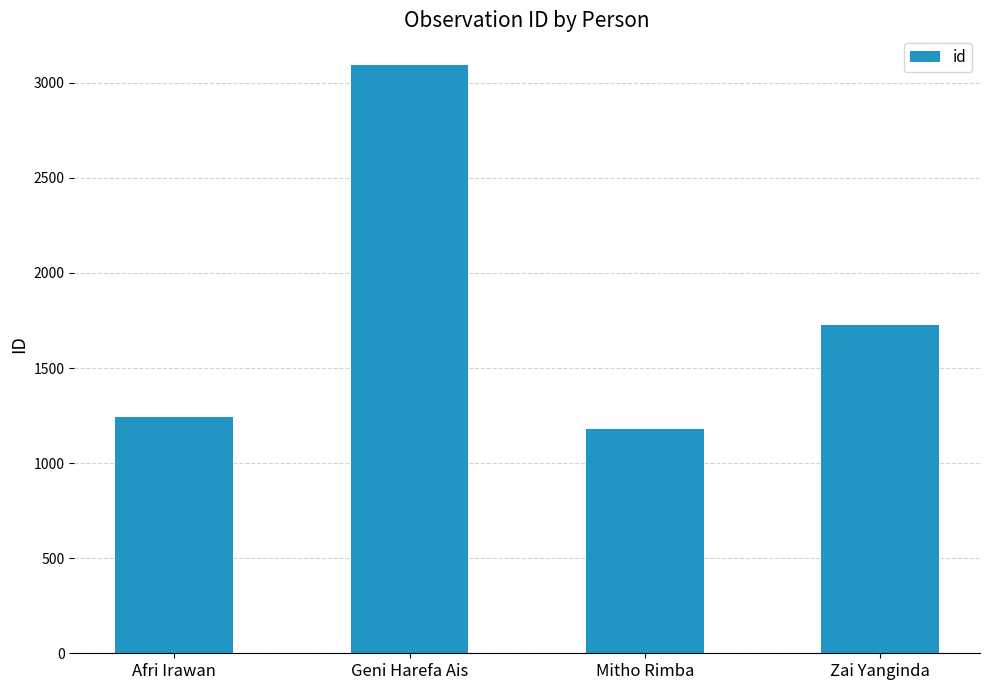

What is the maximum value shown in the chart?

3095